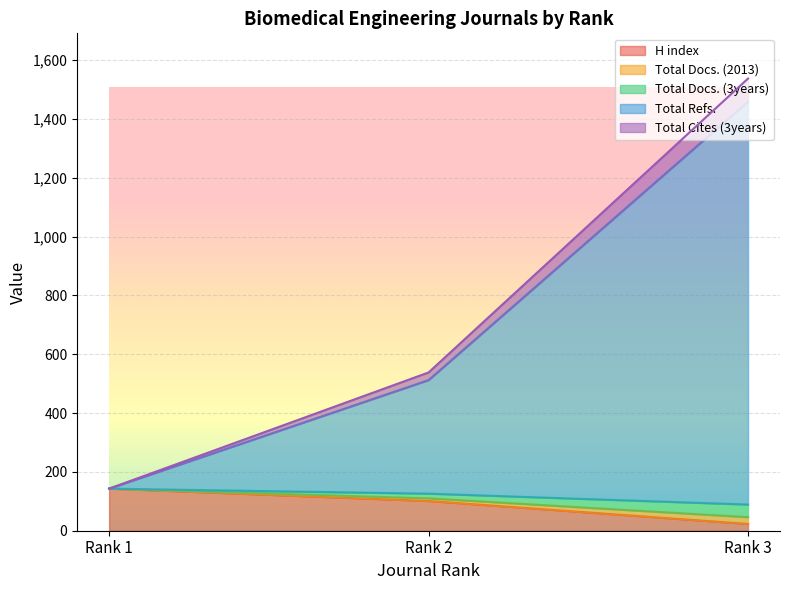

How many lines are shown in the chart?

5